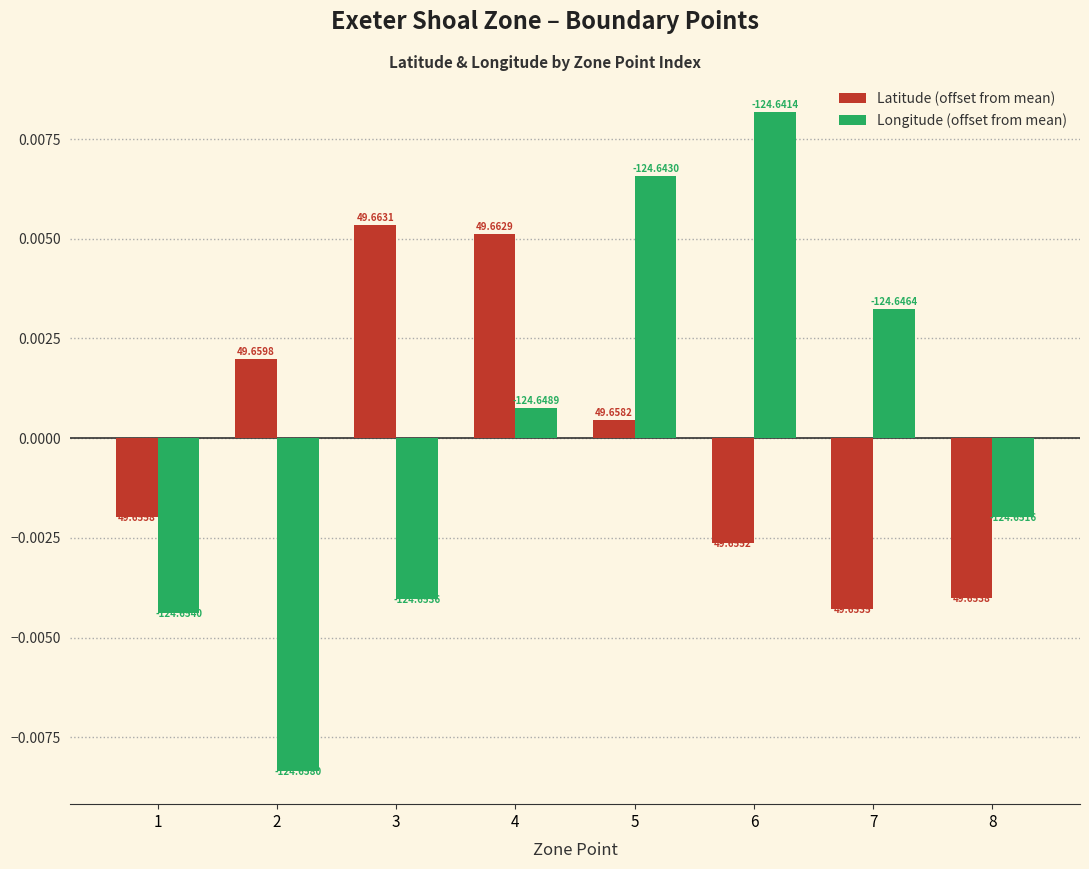

Rank the series by their average value, from lowest to highest.

Latitude (offset from mean), Longitude (offset from mean)